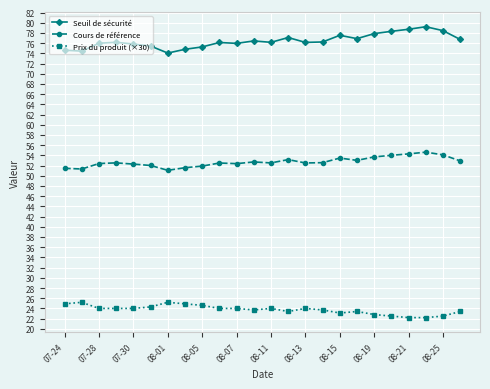

List the series in order of their overall mean, lowest first.

Prix du produit (×30), Cours de référence, Seuil de sécurité